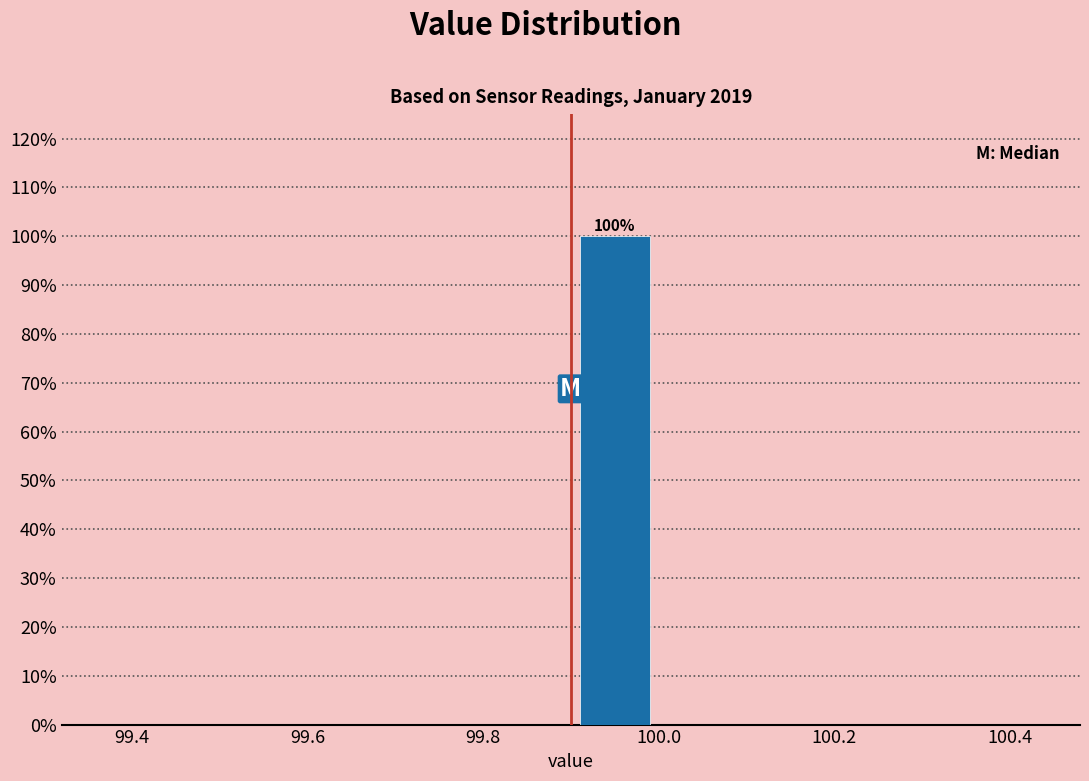

Which range on the x-axis has the tallest bar?

99.9 to 100.0